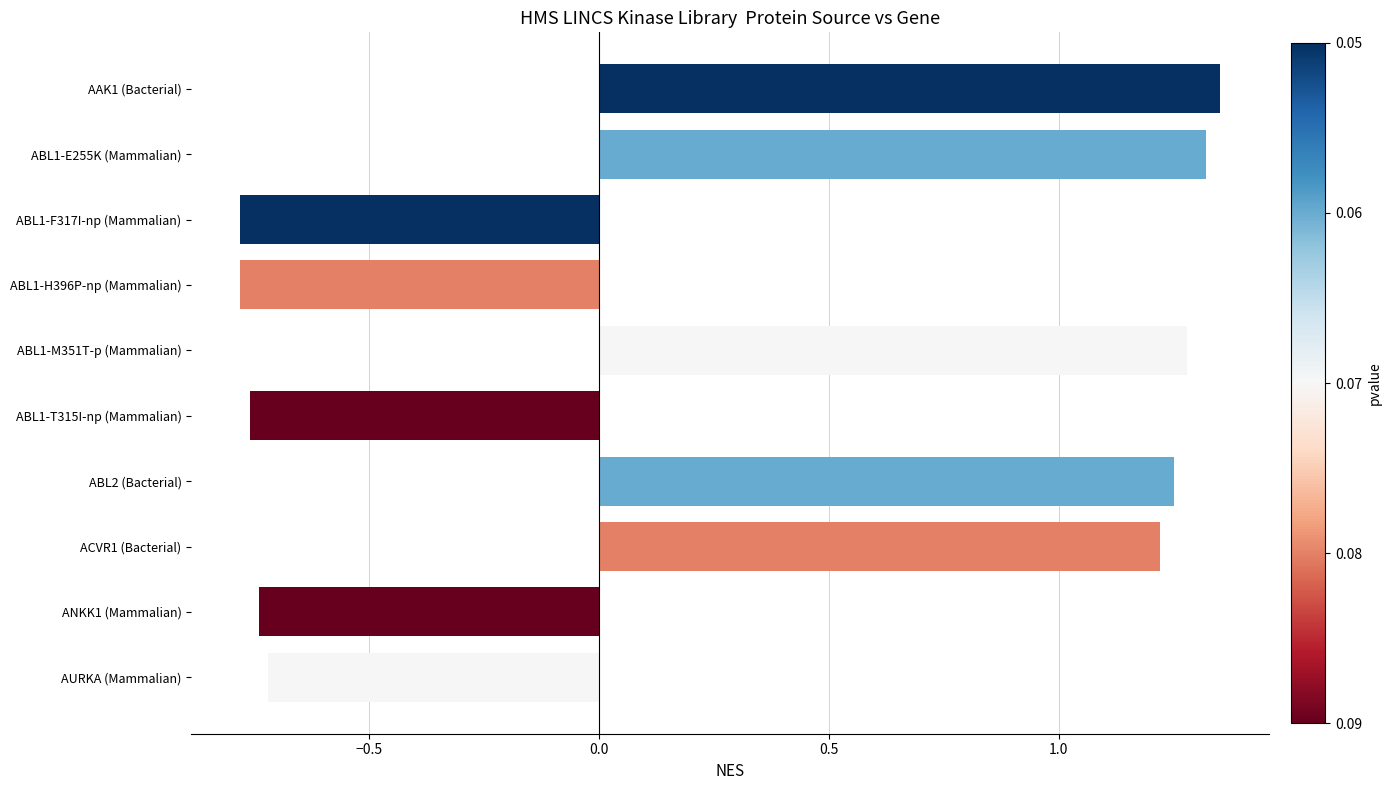

Is it true that the value at AURKA (Mammalian) is -1.2?

False